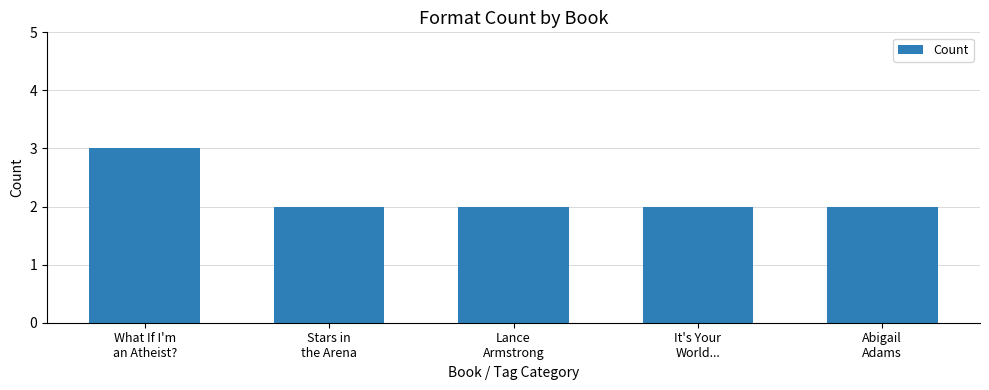

How many categories are shown in the chart?

5